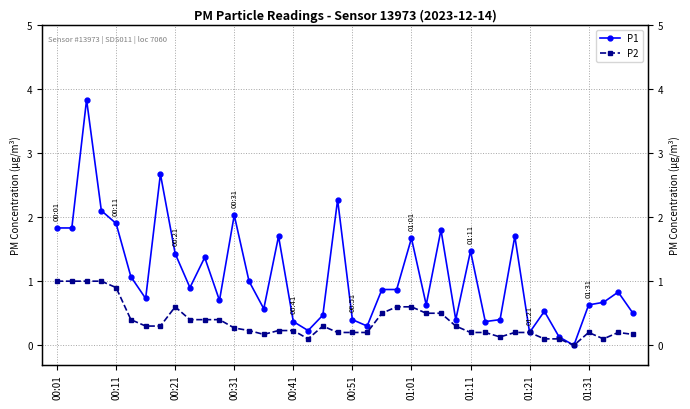

How many lines are shown in the chart?

2